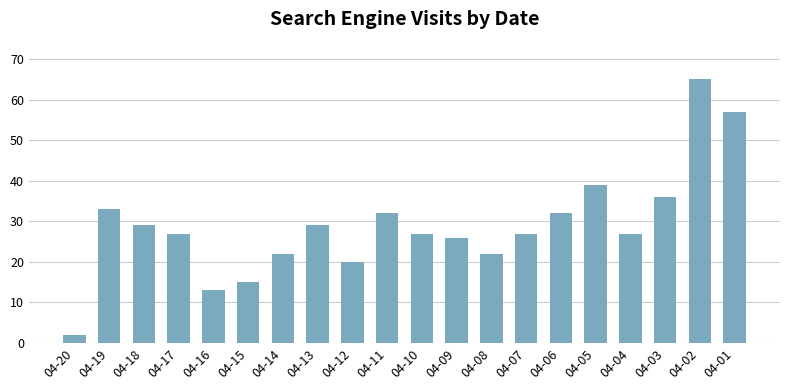

Reading right to left, transcribe all the data shown in this chart.

04-01=57	04-02=65	04-03=36	04-04=27	04-05=39	04-06=32	04-07=27	04-08=22	04-09=26	04-10=27	04-11=32	04-12=20	04-13=29	04-14=22	04-15=15	04-16=13	04-17=27	04-18=29	04-19=33	04-20=2